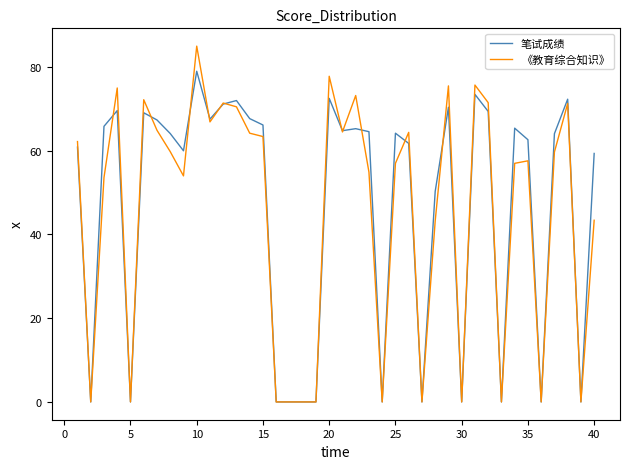

Rank the series by their maximum value, from lowest to highest.

笔试成绩, 《教育综合知识》